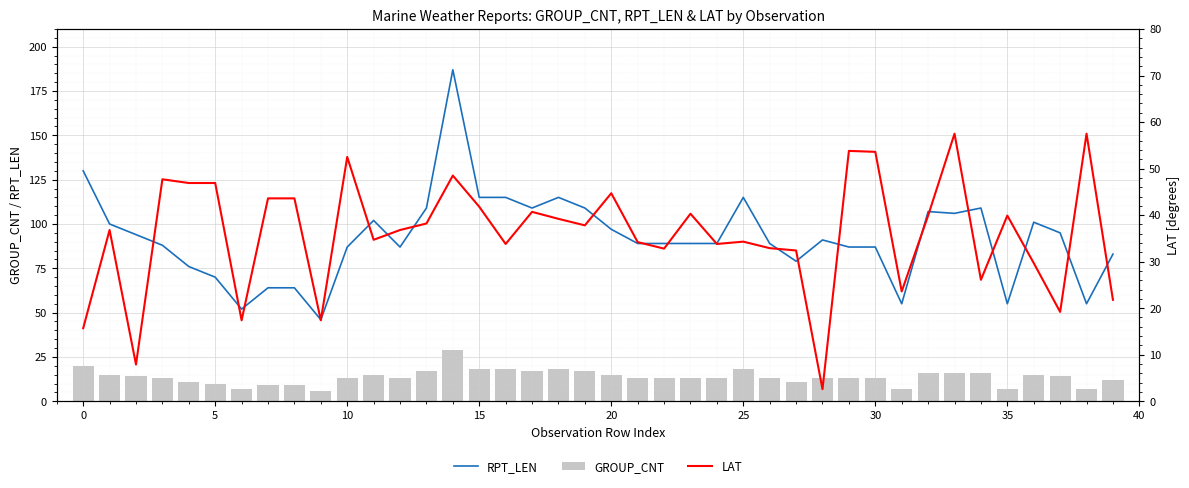

How many data points in RPT_LEN are above 89?

19